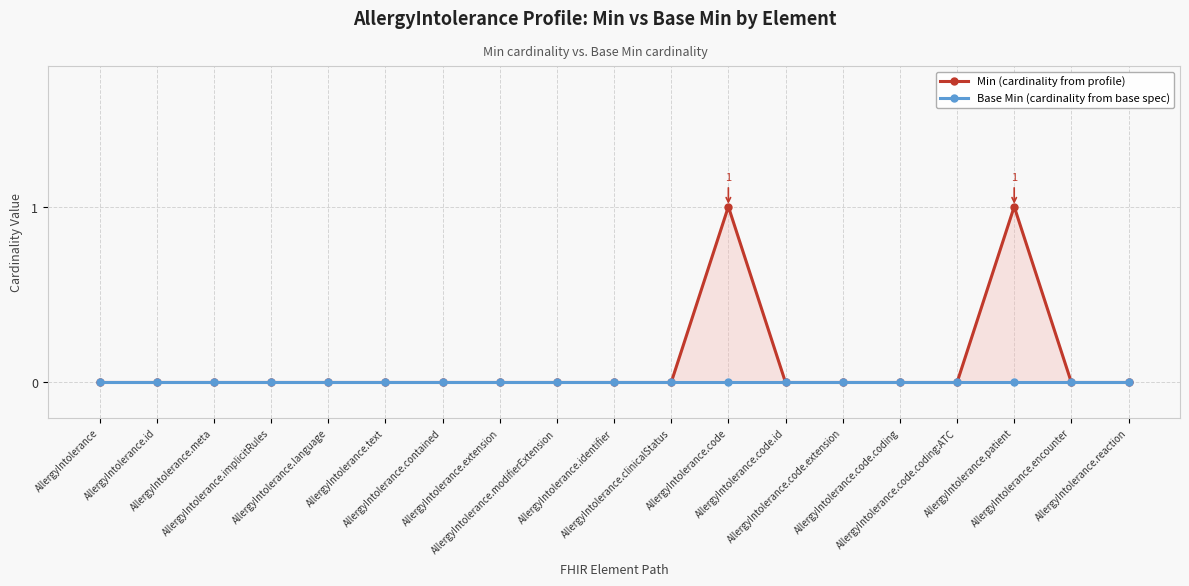

Which label corresponds to the largest value in the chart?

AllergyIntolerance.code